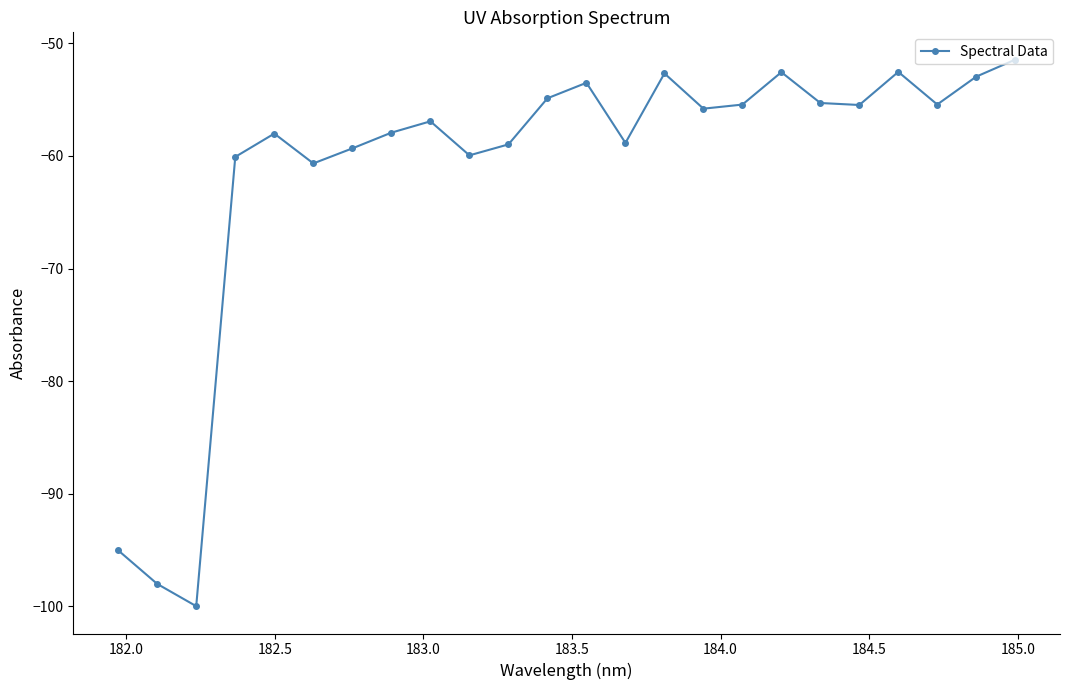

What is the sum of all values?

-1471.7